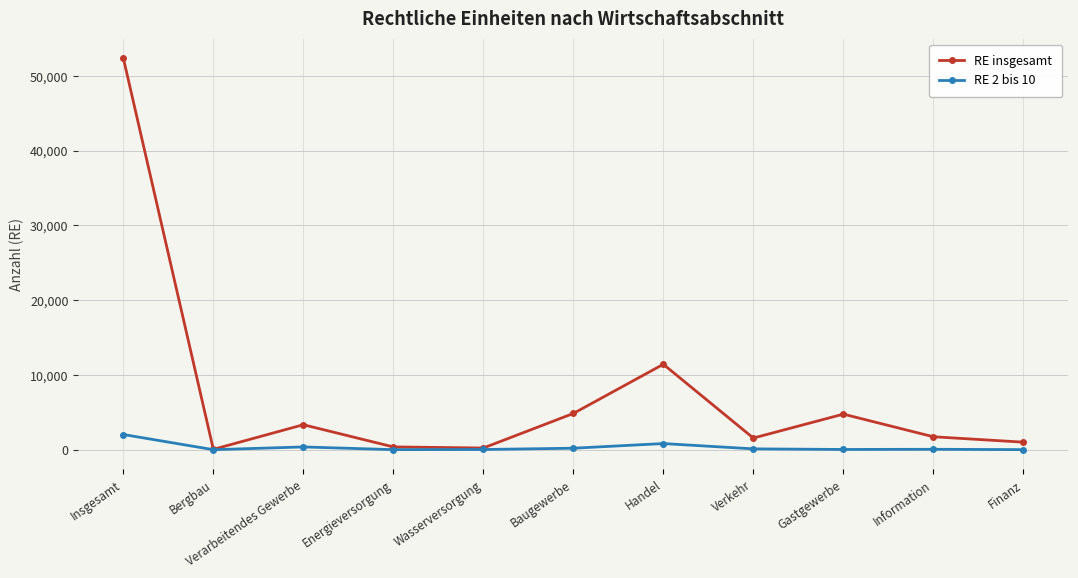

What is the sum of the RE 2 bis 10 values at Handel and Baugewerbe?

1029